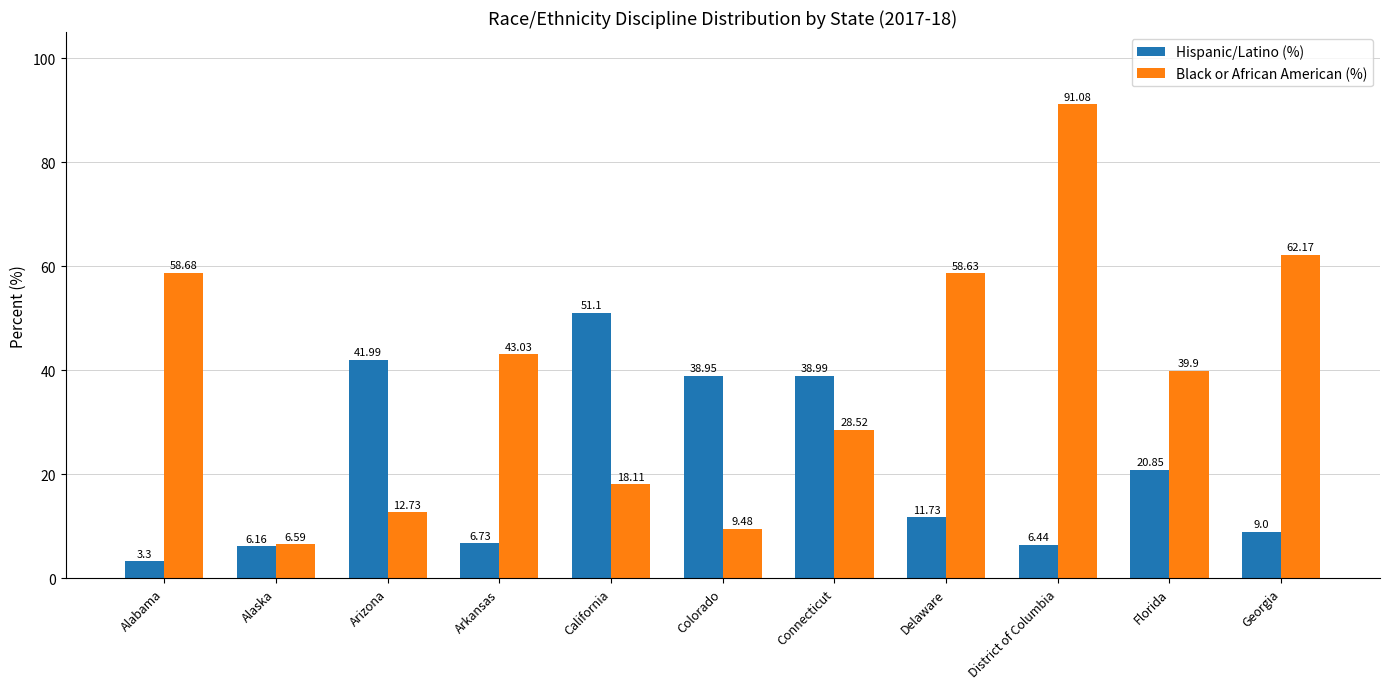

Which series has the largest range (max minus min)?

Black or African American (%)